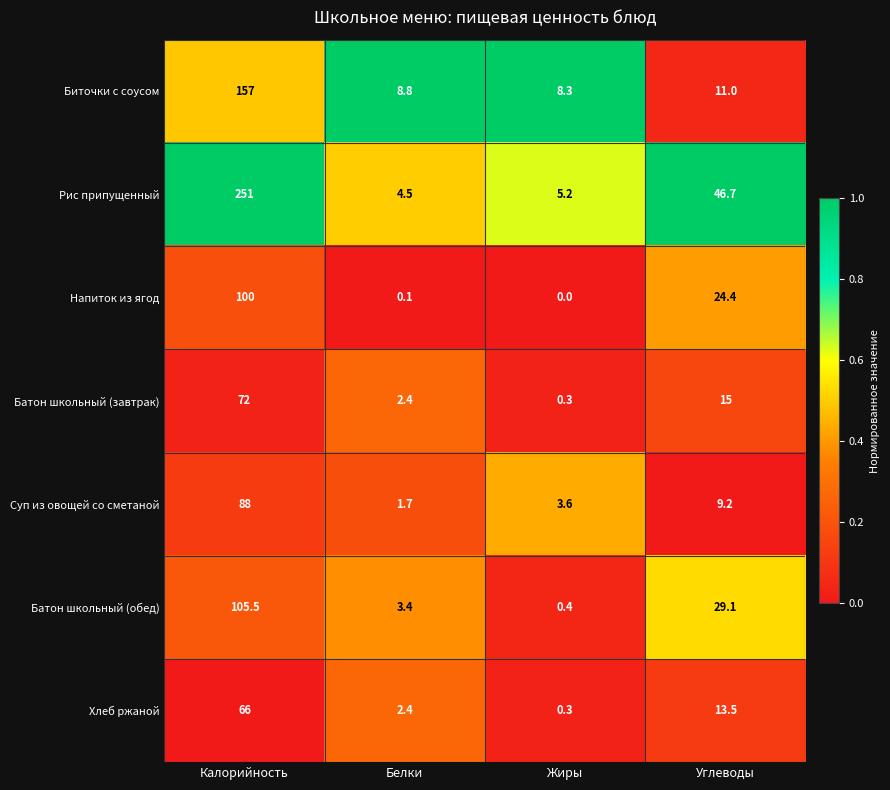

Reading right to left, extract all data points from this chart.

Биточки с соусом: 11.0	8.3	8.8	157.0
Рис припущенный: 46.7	5.2	4.5	251.0
Напиток из ягод: 24.4	0.0	0.1	100.0
Батон школьный (завтрак): 15.0	0.3	2.4	72.0
Суп из овощей со сметаной: 9.2	3.6	1.7	88.0
Батон школьный (обед): 29.1	0.4	3.4	105.5
Хлеб ржаной: 13.5	0.3	2.4	66.0